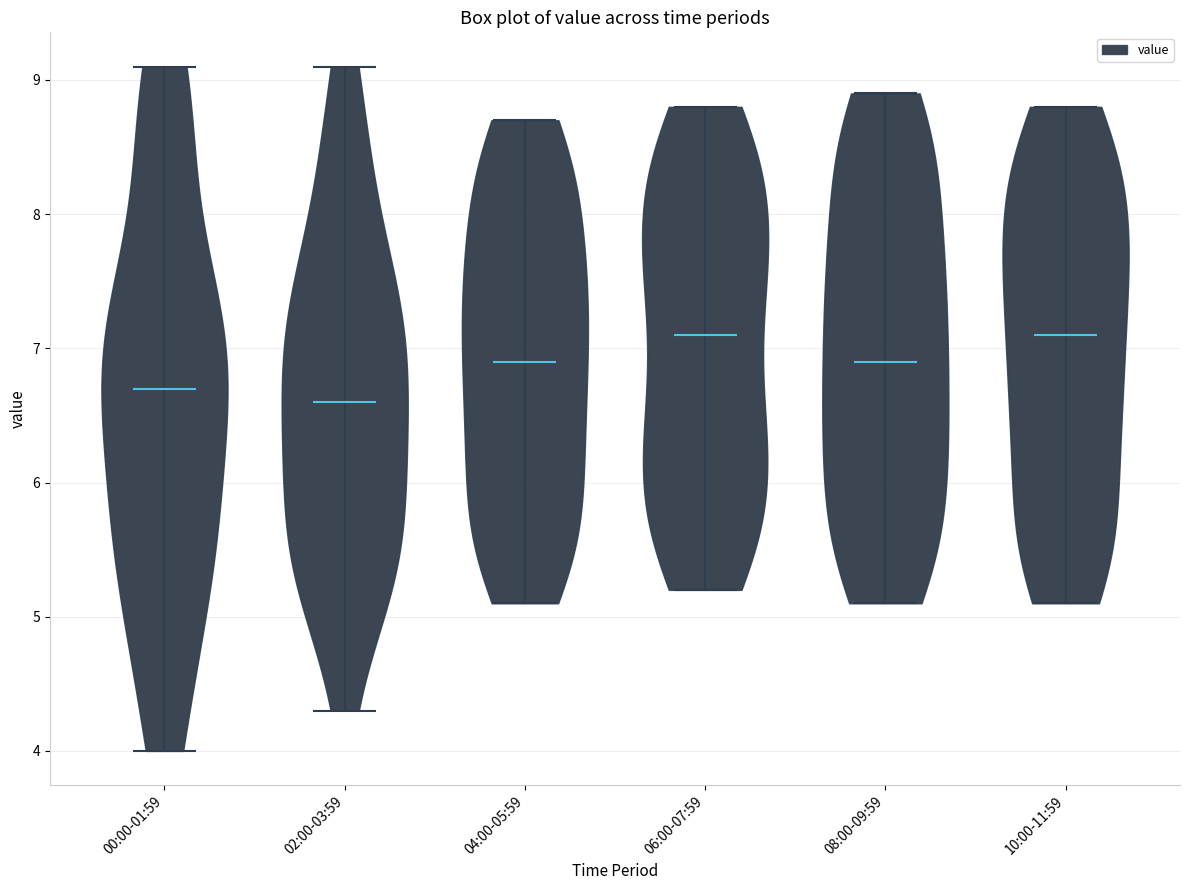

Where does the median line of the violin for 10:00-11:59 sit on the y-axis? The values are not printed on the chart, so give them approximately, as read against the axis.

7.1